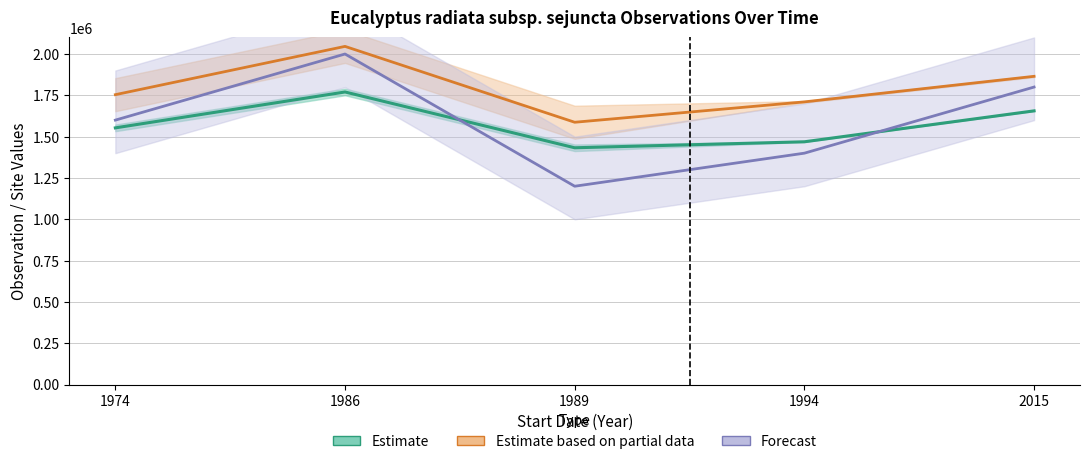

Rank the categories by ID (forecast proxy) value from highest to lowest.

1986, 2015, 1974, 1994, 1989